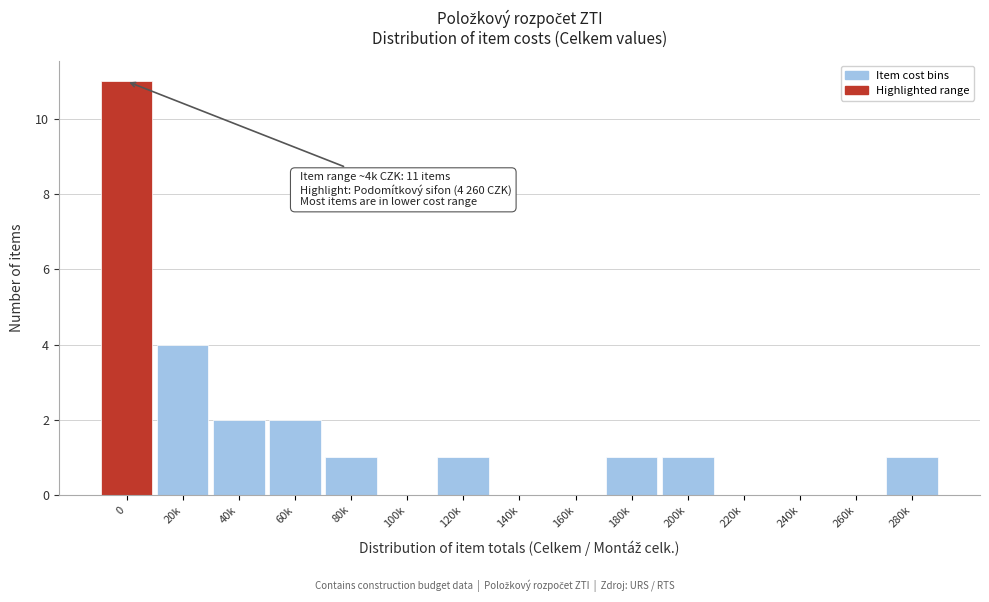

Reading left to right, transcribe all the data shown in this chart.

0=11	20k=4	40k=2	60k=2	80k=1	100k=0	120k=1	140k=0	160k=0	180k=1	200k=1	220k=0	240k=0	260k=0	280k=1